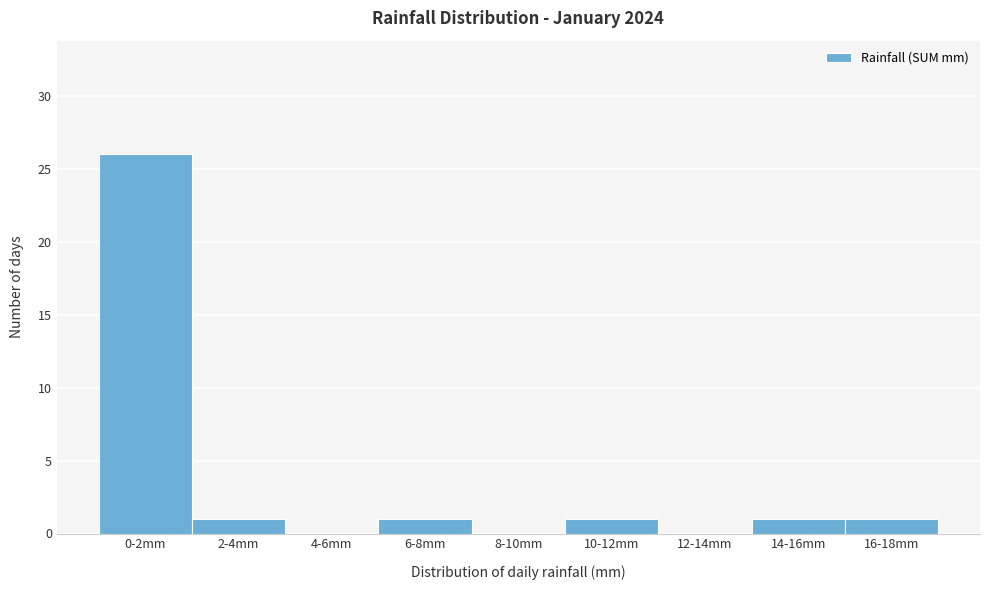

What is the change in value from 0-2mm to 4-6mm?

-26